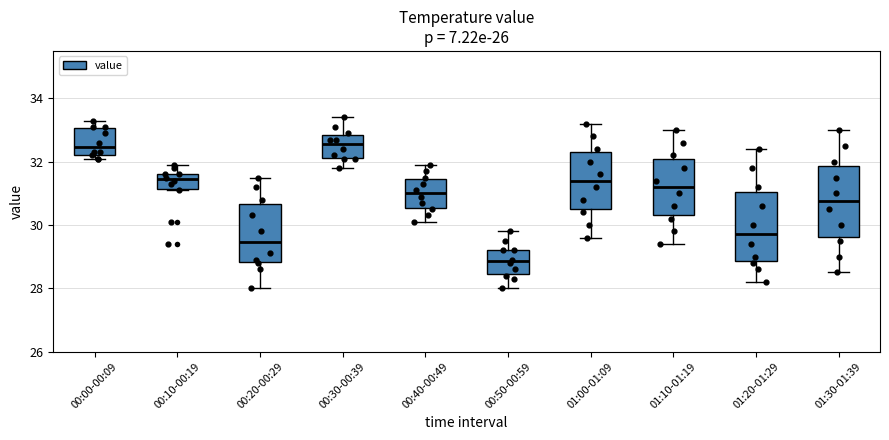

Where is the lower edge of the box for 00:20-00:29 on the y-axis? The values are not printed on the chart, so give them approximately, as read against the axis.

28.8